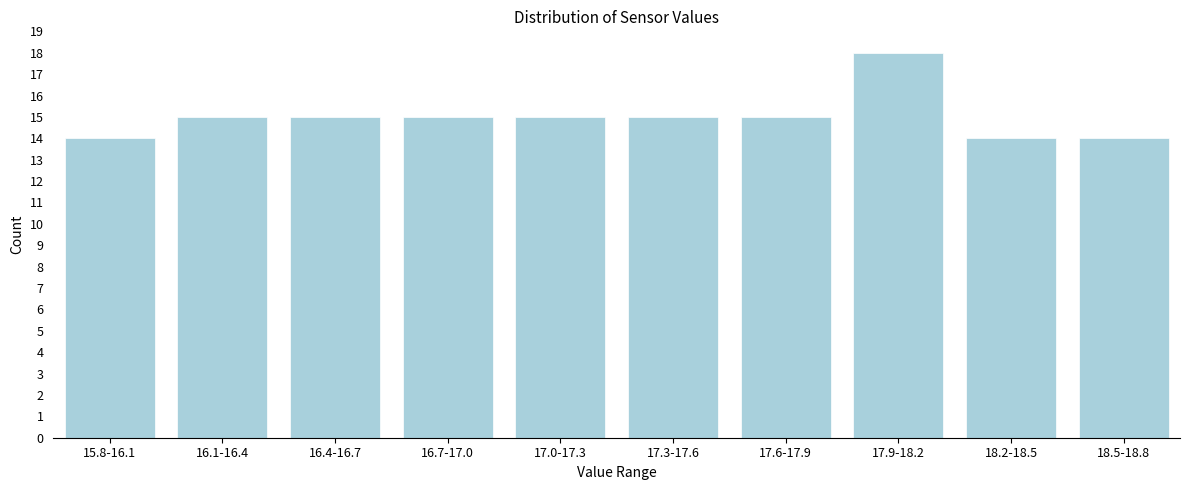

Reading left to right, what are all the values shown in this chart?

15.8-16.1=14	16.1-16.4=15	16.4-16.7=15	16.7-17.0=15	17.0-17.3=15	17.3-17.6=15	17.6-17.9=15	17.9-18.2=18	18.2-18.5=14	18.5-18.8=14